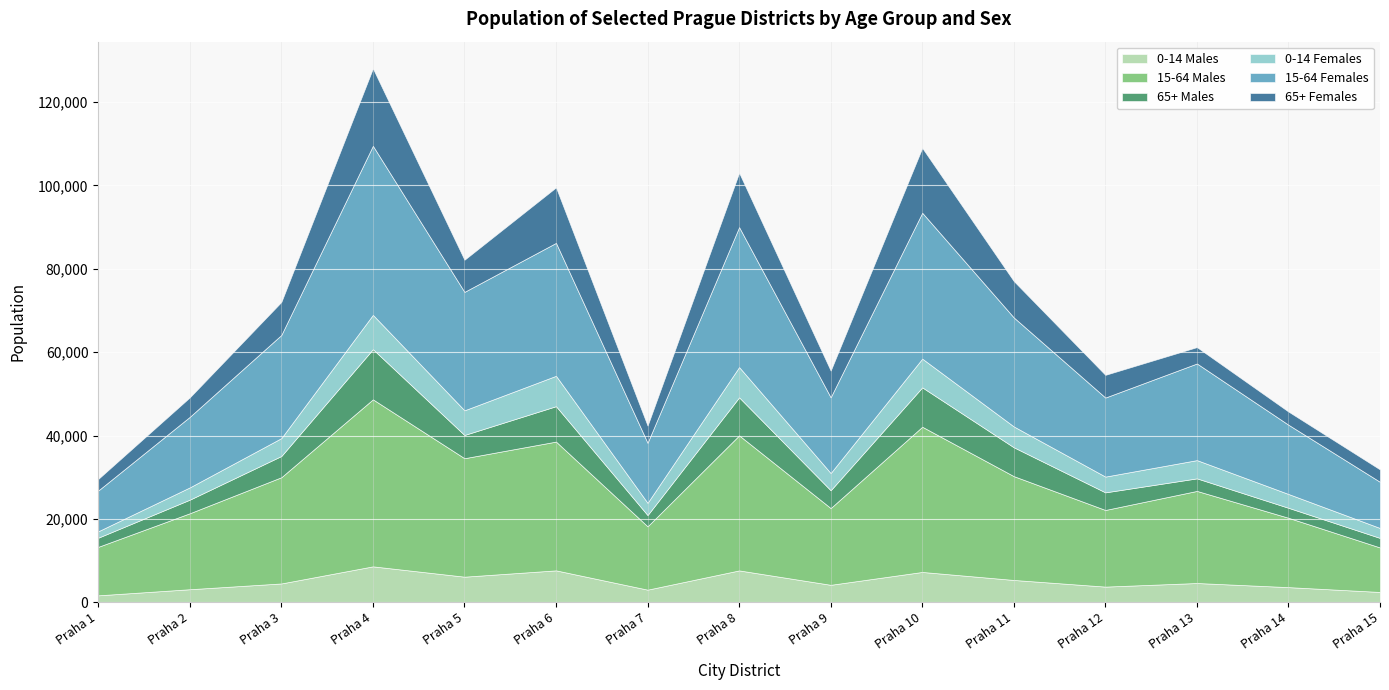

At which label does 65+ Males first exceed 4273?

Praha 3